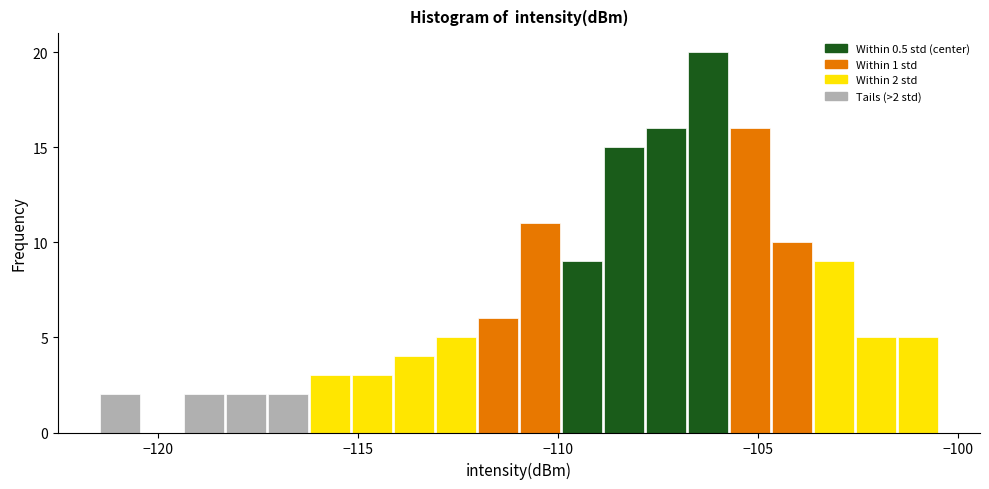

Read against the x-axis, roughly where is the centre of the tallest bar?

-106.5